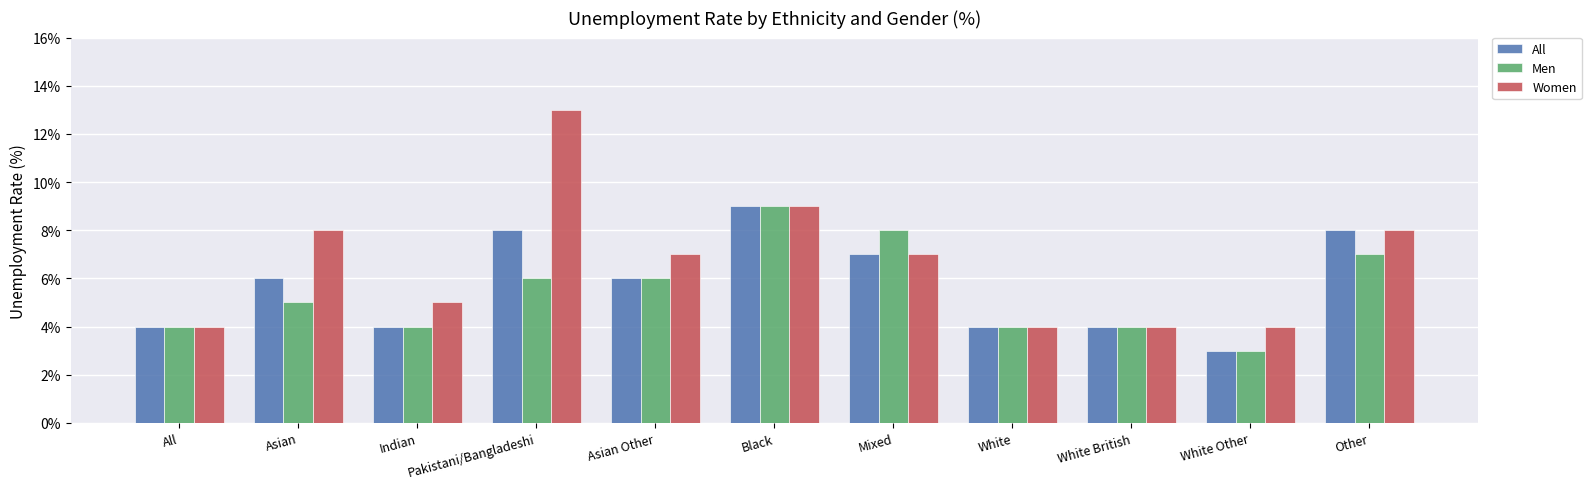

What is the approximate value of All at White?

4